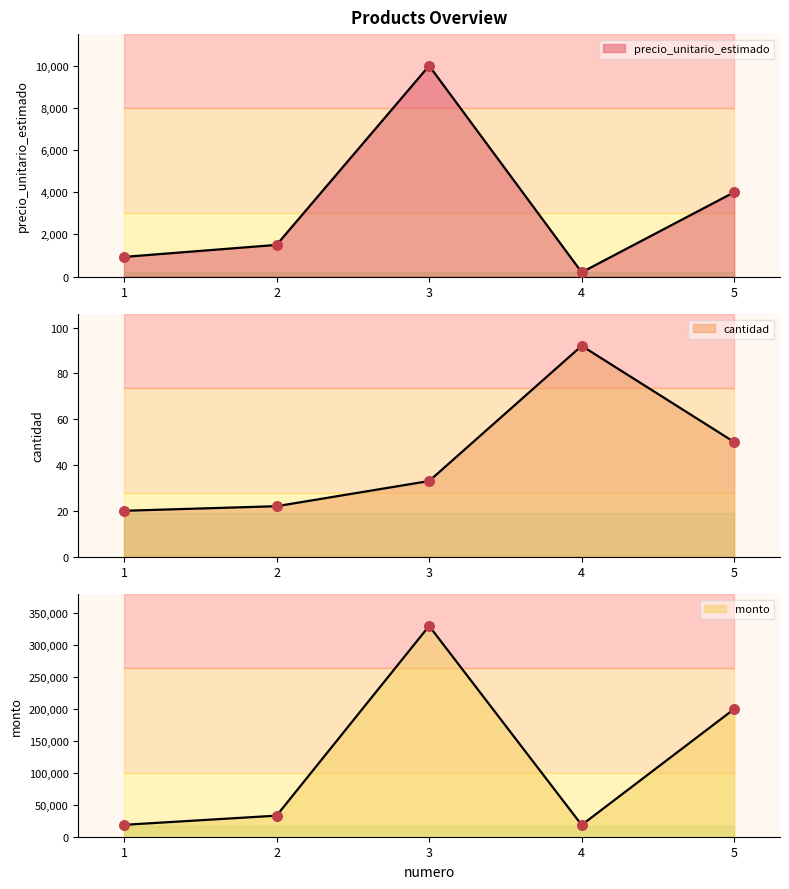

Which series contains the lowest Y value?

cantidad